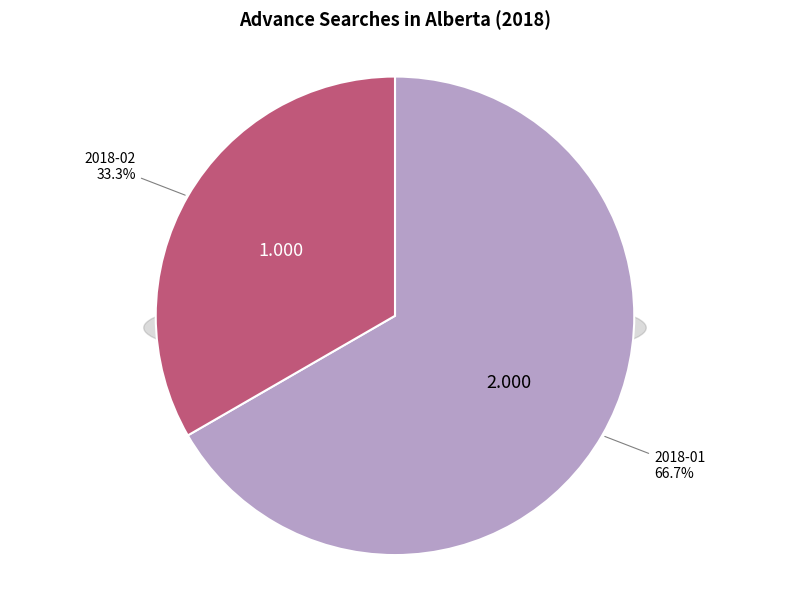

To the nearest percent, what is the combined percentage of 2018-02 and 2018-01?

100%